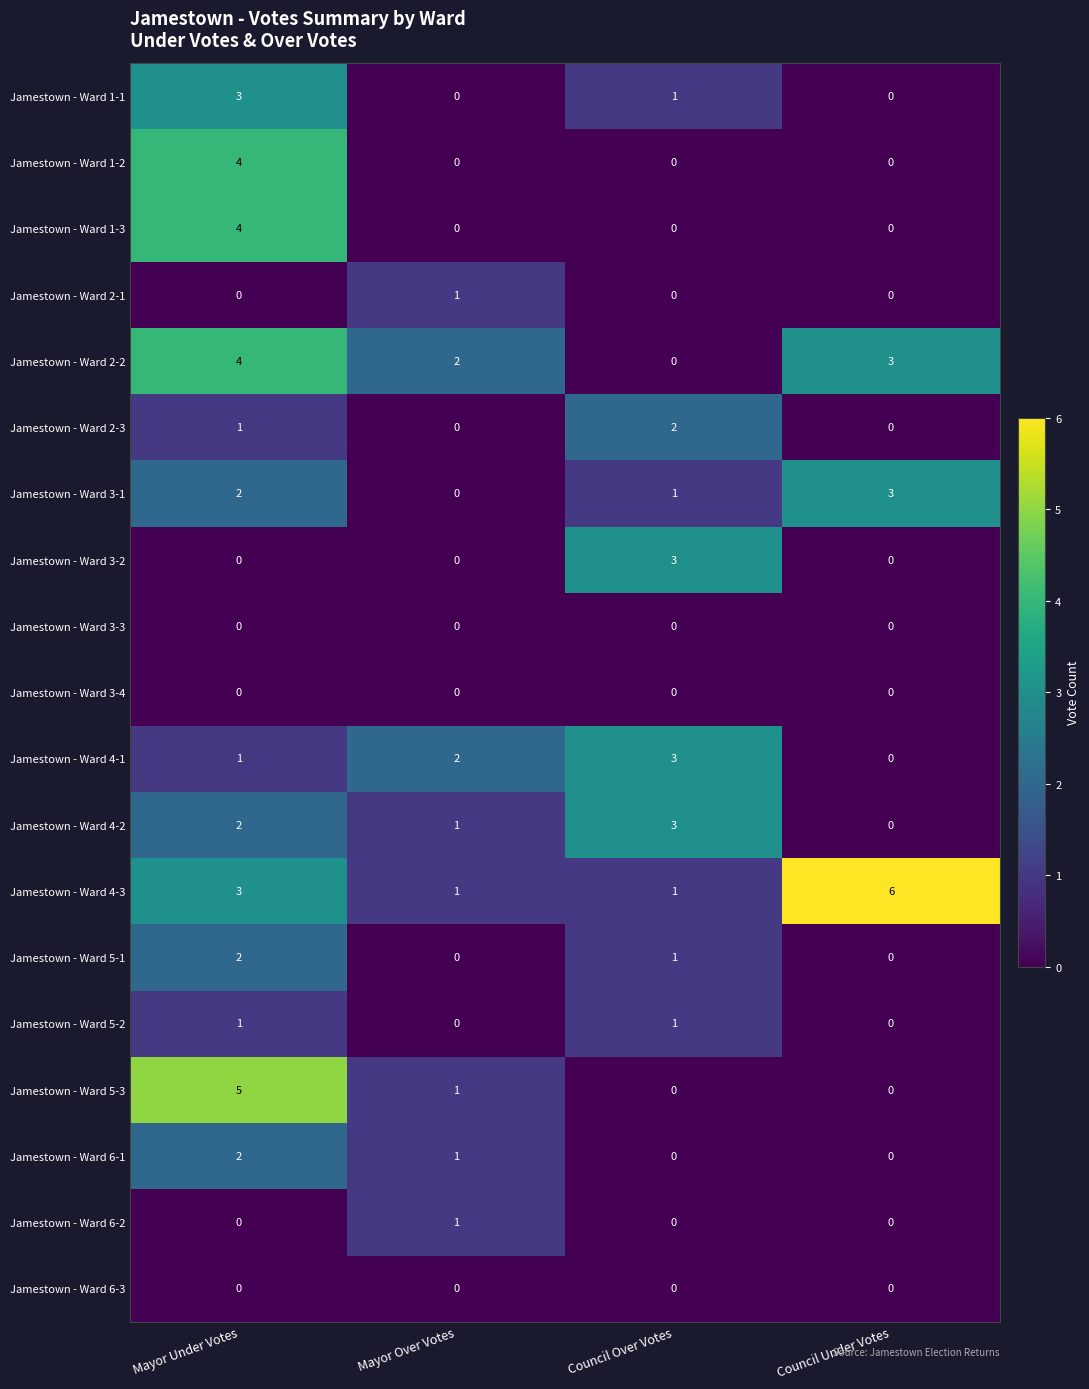

The value of Jamestown - Ward 3-4 at Mayor Over Votes is 0. True or false?

True